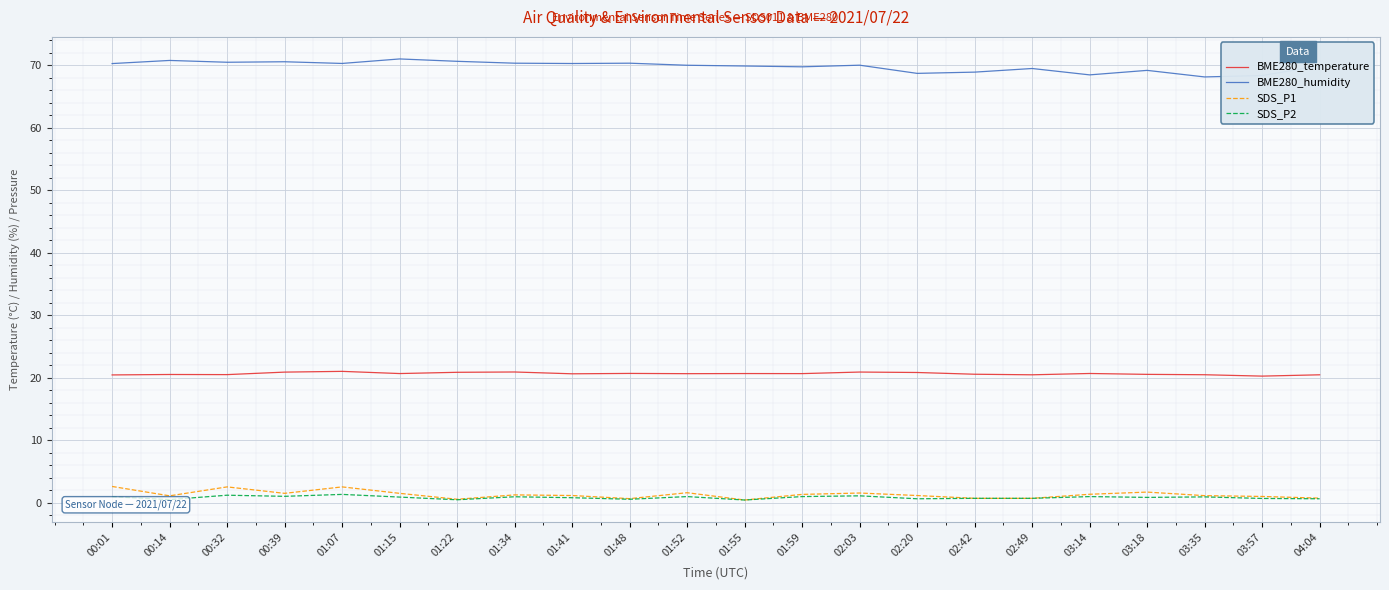

Which series has the largest range (max minus min)?

BME280_humidity